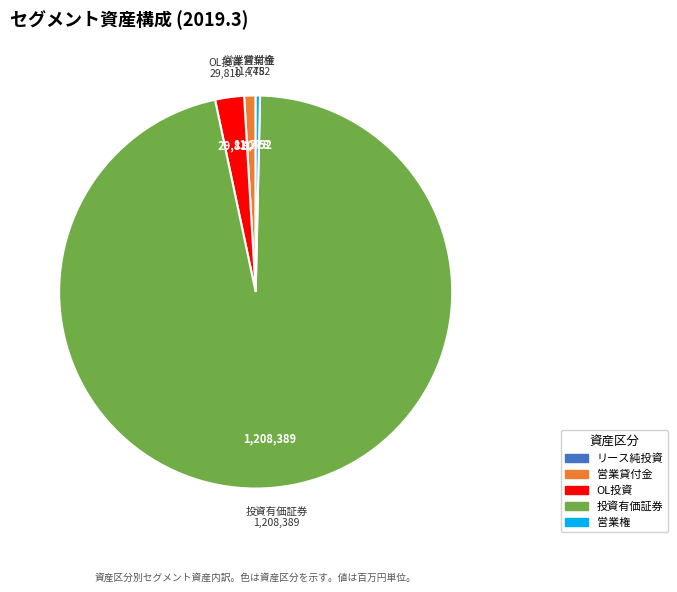

The 営業貸付金 slice represents 1% of the pie. True or false?

True